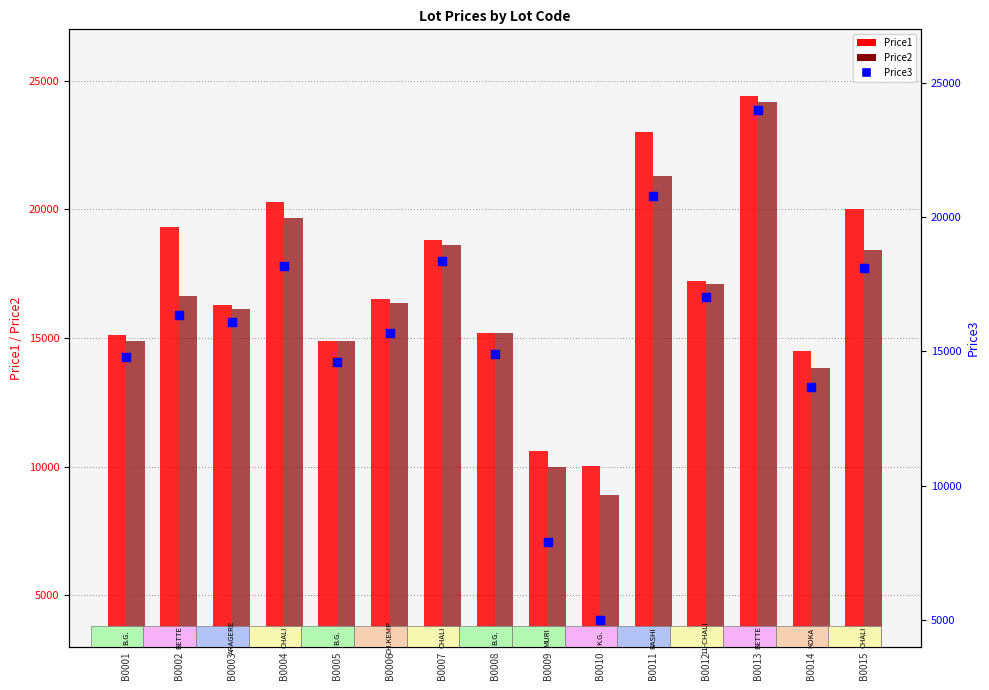

Which series reaches the maximum Y coordinate?

Price1